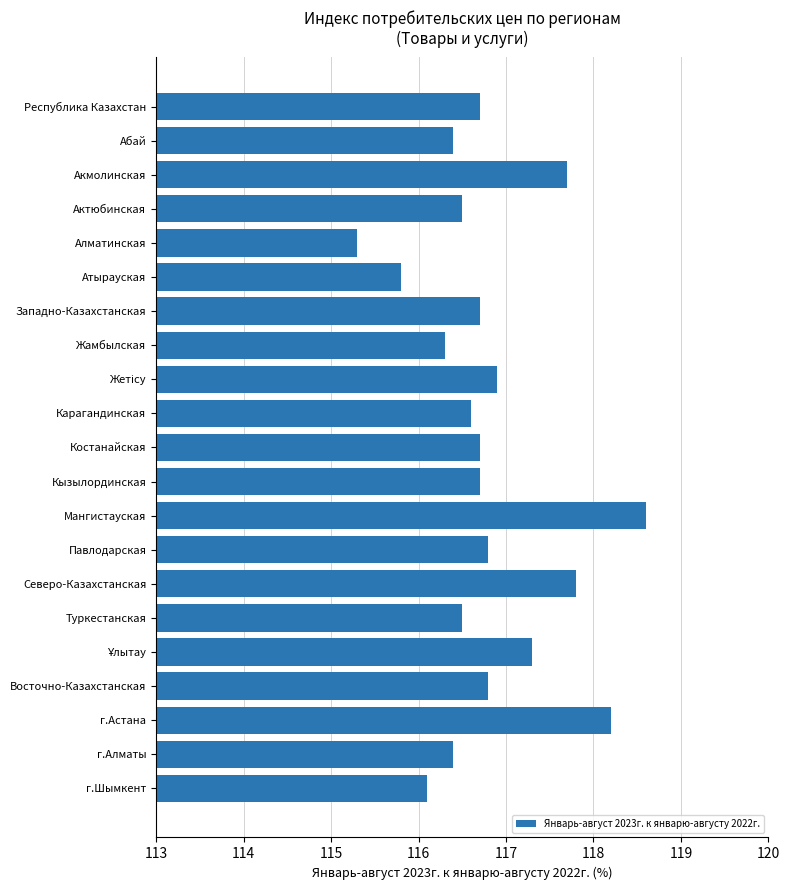

What is the label of the 4th bar from the top?

Актюбинская